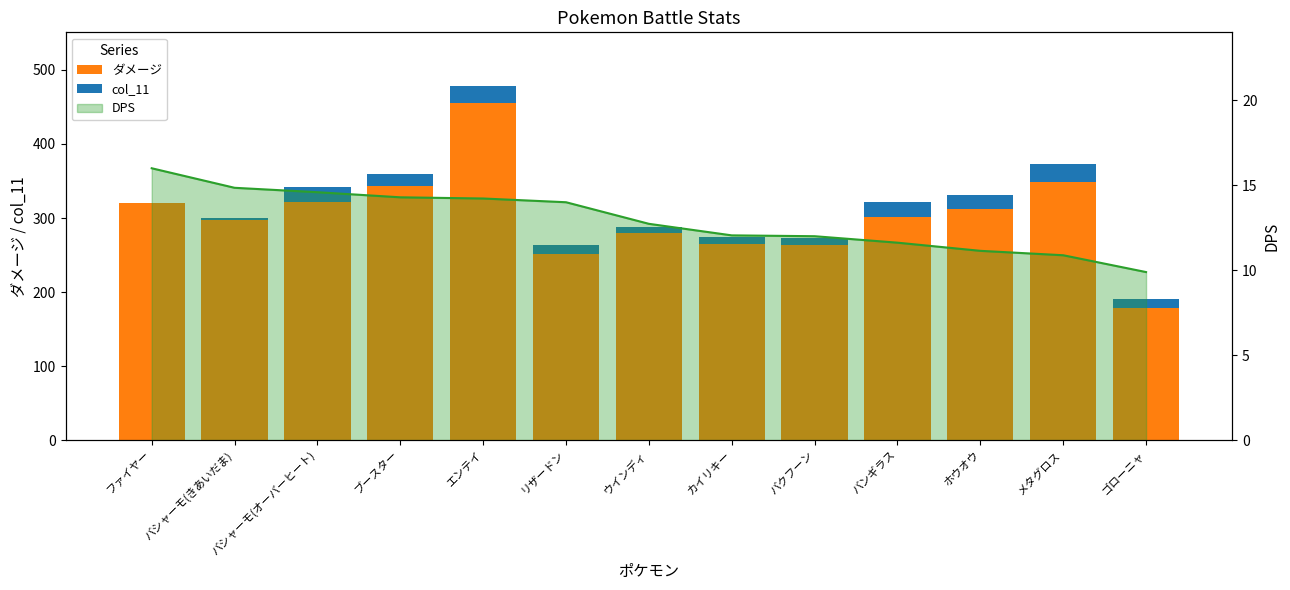

What is the sum of the ダメージ values at バシャーモ(きあいだま) and バンギラス?

599